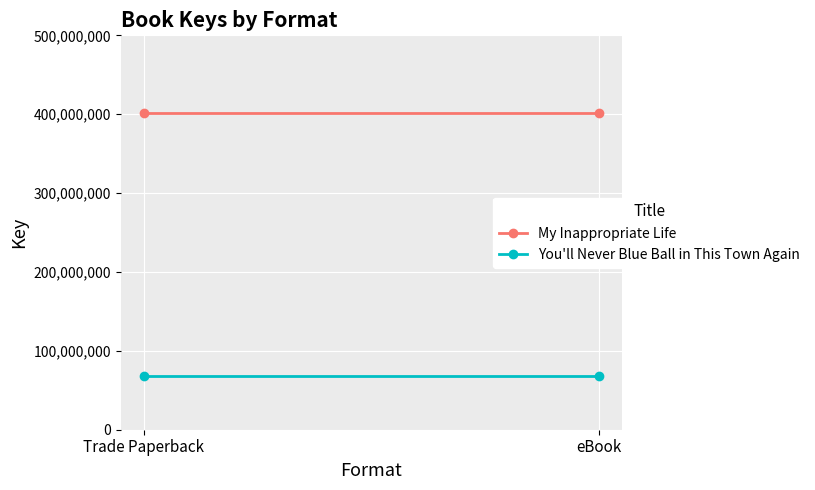

At Trade Paperback, list the series in order from largest to smallest.

My Inappropriate Life, You'll Never Blue Ball in This Town Again